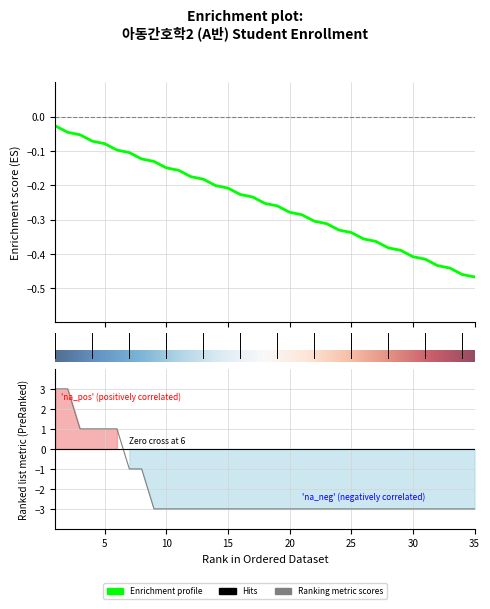

True or false: Student ID has more than 0 points higher than both neighbors.

False